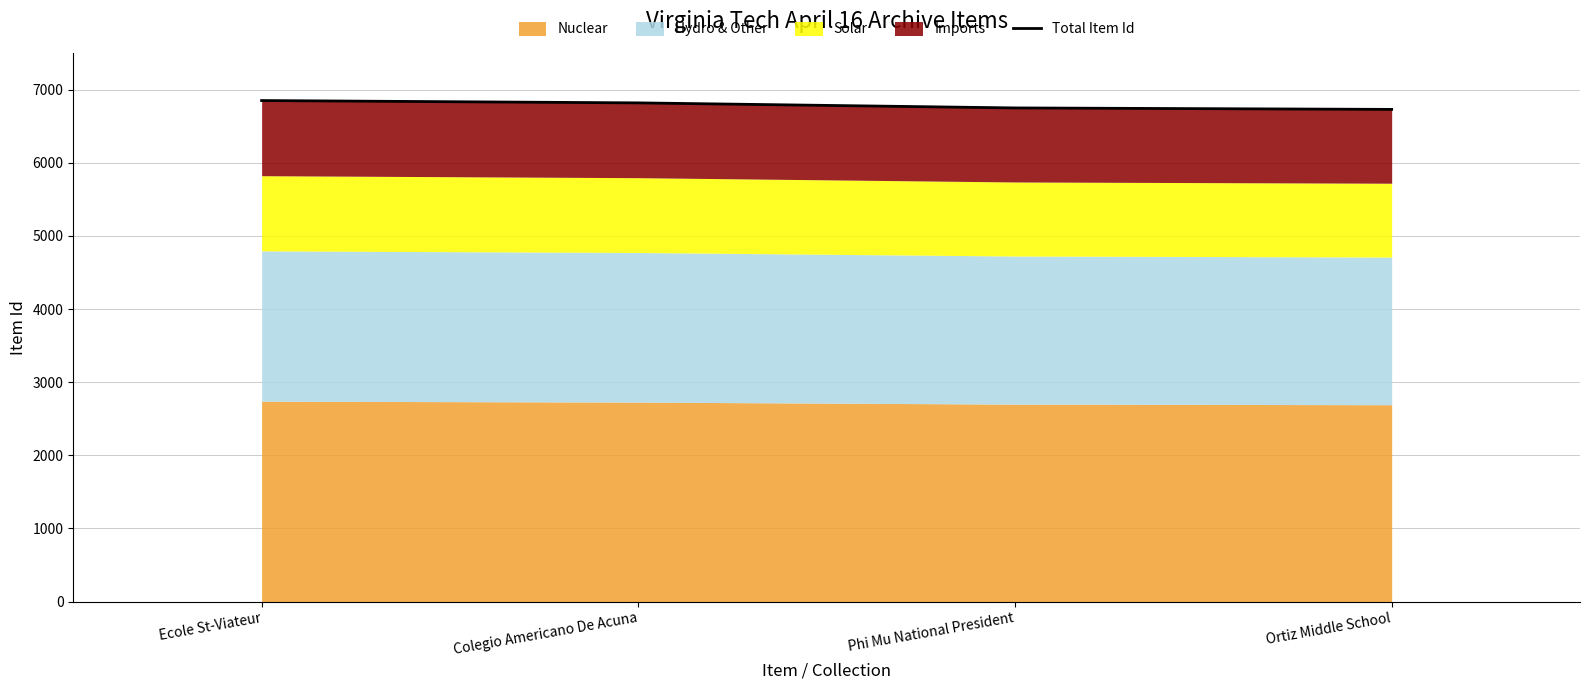

List the labels in order of value, smallest first.

Ortiz Middle School, Phi Mu National President, Colegio Americano De Acuna, Ecole St-Viateur